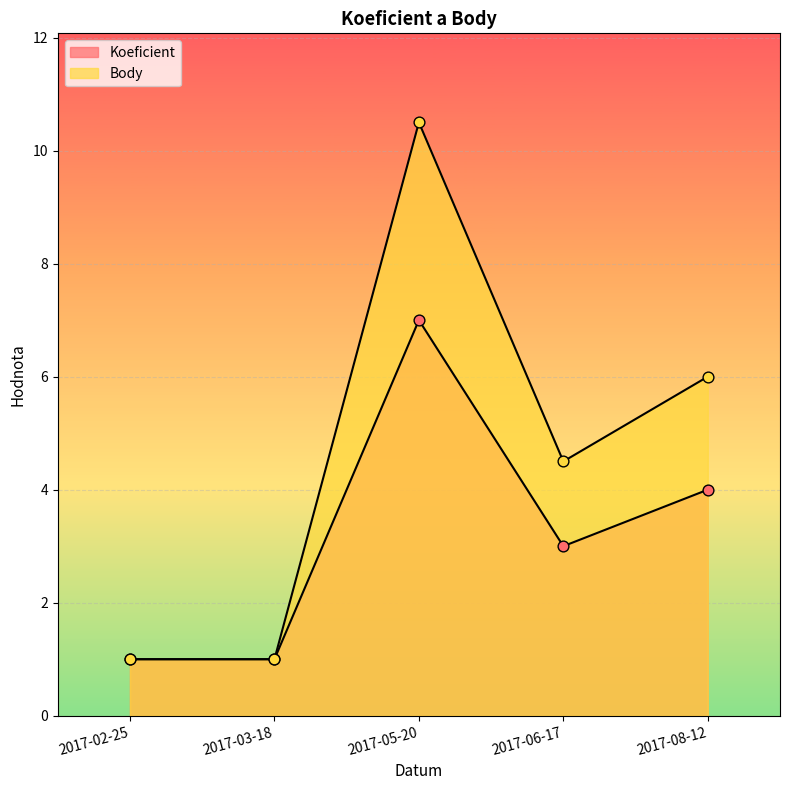

At which category is the sum across all series the highest?

2017-05-20